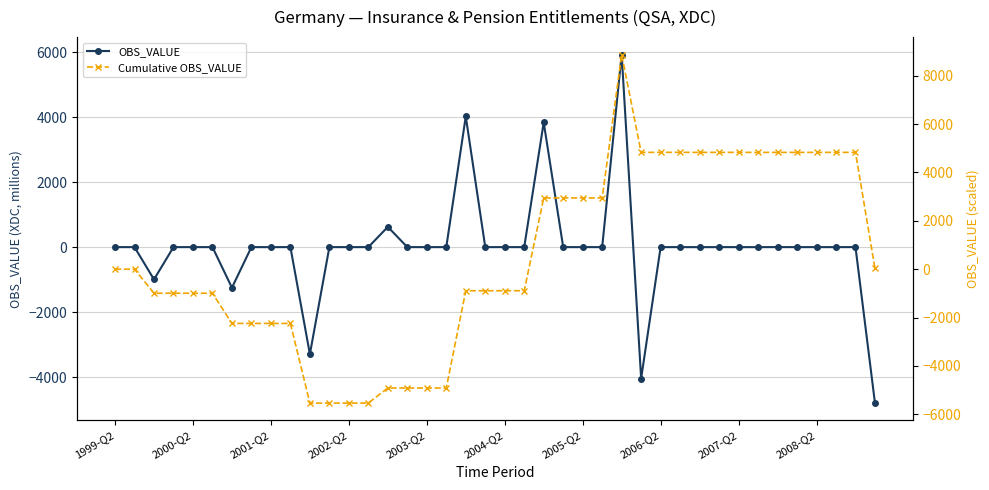

What is the difference between the maximum and minimum values in the Cumulative OBS_VALUE series?

14413